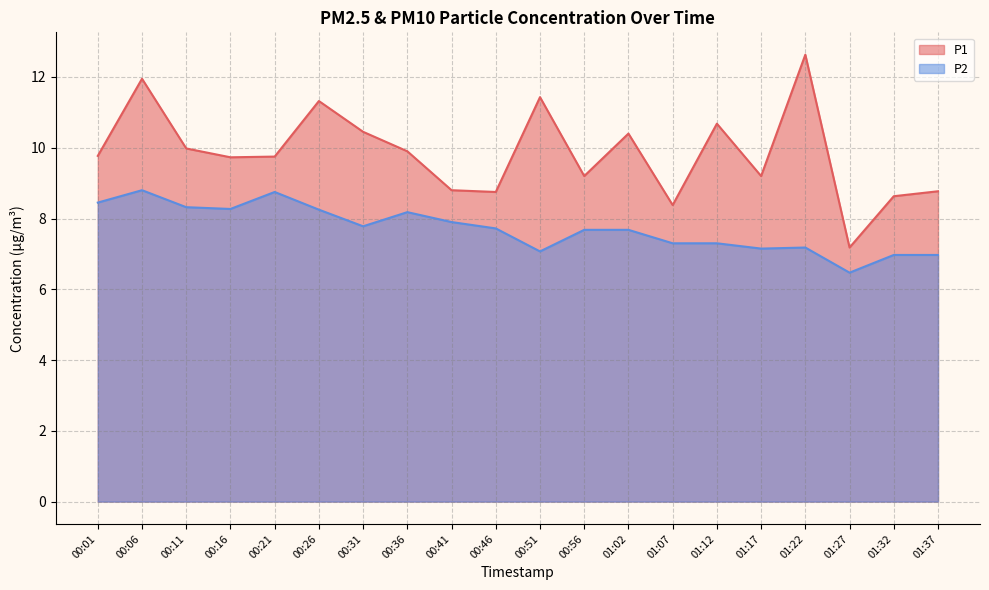

What is the label of the 10th point from the right?

00:51